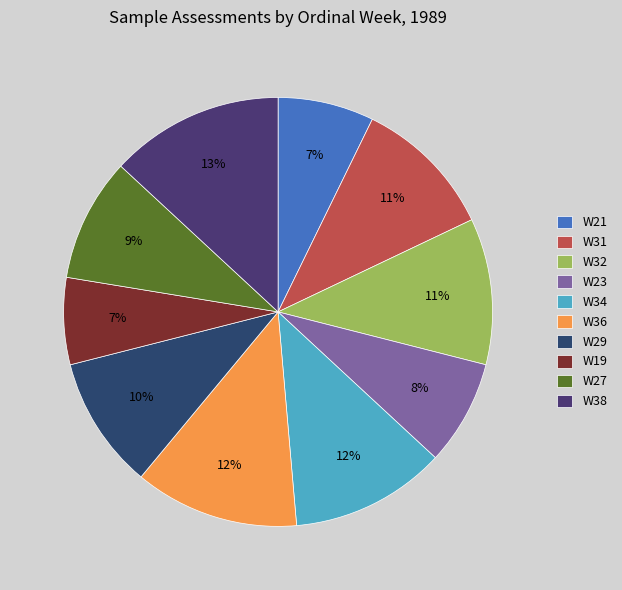

What is the largest slice in the pie chart?

W38